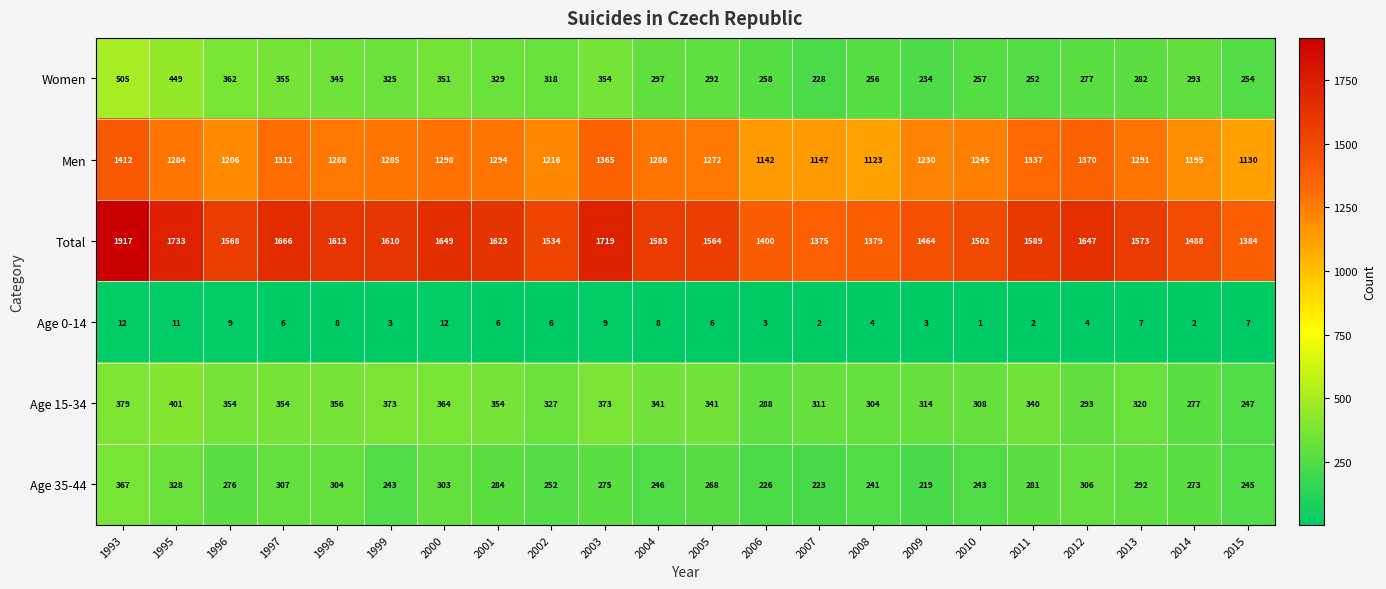

Which series has the widest spread of values?

Total